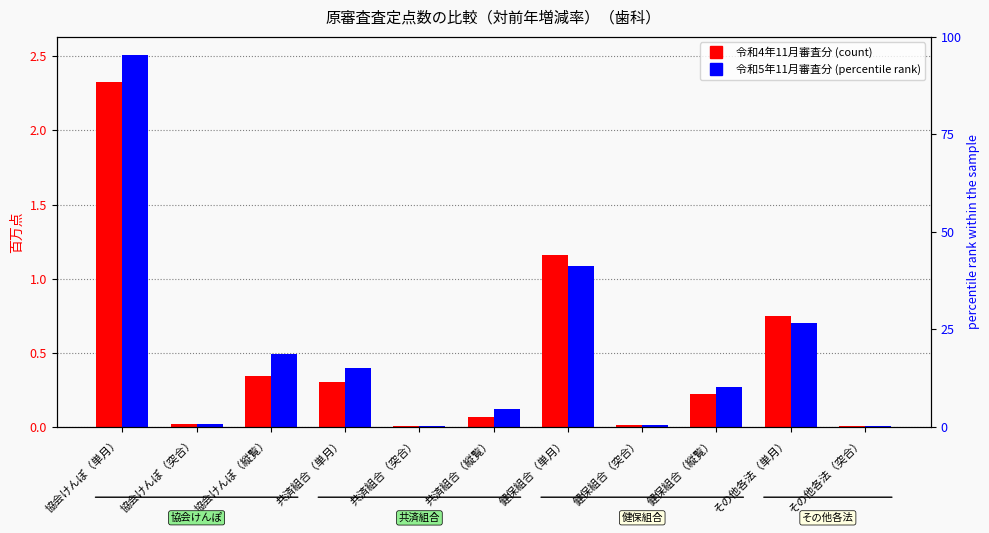

Reading left to right, transcribe all the data shown in this chart.

令和4年11月審査分: 協会けんぽ（単月）=2.3	協会けんぽ（突合）=0.0	協会けんぽ（縦覧）=0.3	共済組合（単月）=0.3	共済組合（突合）=0.0	共済組合（縦覧）=0.1	健保組合（単月）=1.2	健保組合（突合）=0.0	健保組合（縦覧）=0.2	その他各法（単月）=0.7	その他各法（突合）=0.0
令和5年11月審査分: 協会けんぽ（単月）=2.5	協会けんぽ（突合）=0.0	協会けんぽ（縦覧）=0.5	共済組合（単月）=0.4	共済組合（突合）=0.0	共済組合（縦覧）=0.1	健保組合（単月）=1.1	健保組合（突合）=0.0	健保組合（縦覧）=0.3	その他各法（単月）=0.7	その他各法（突合）=0.0